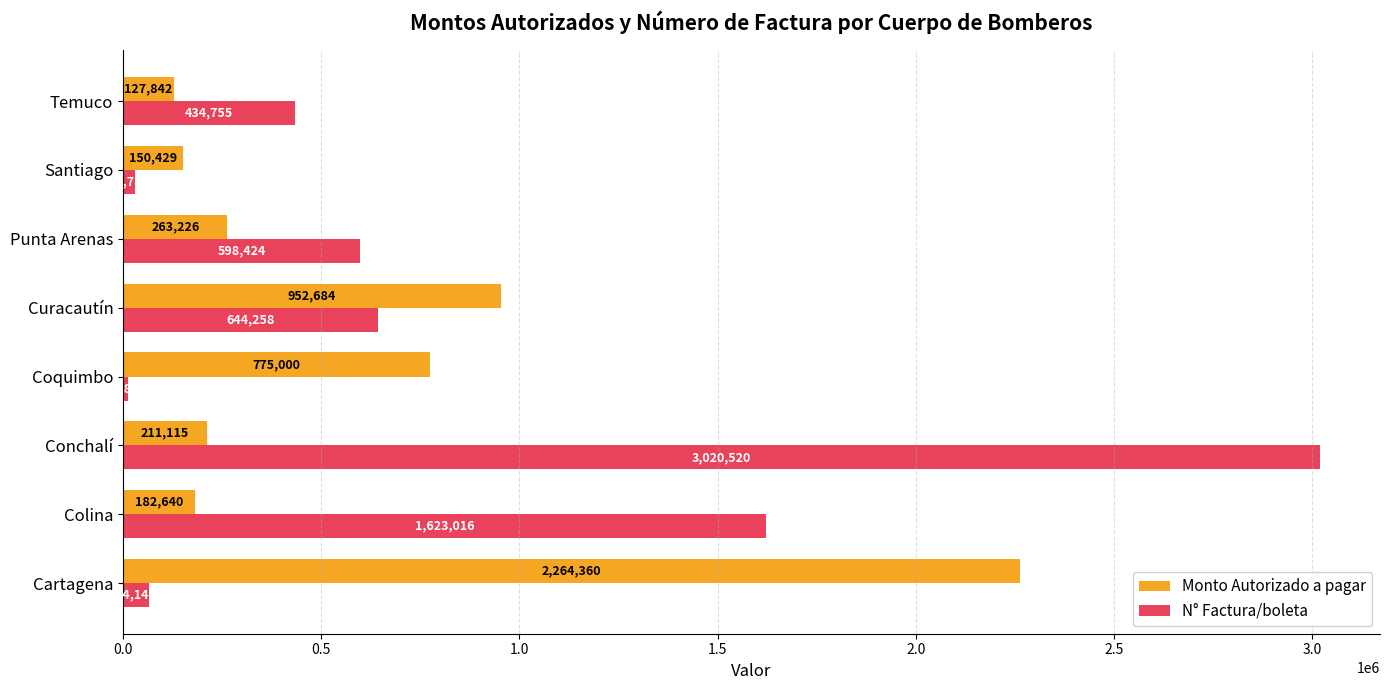

What is the difference between the second highest and minimum values in the Monto Autorizado a pagar series?

824842